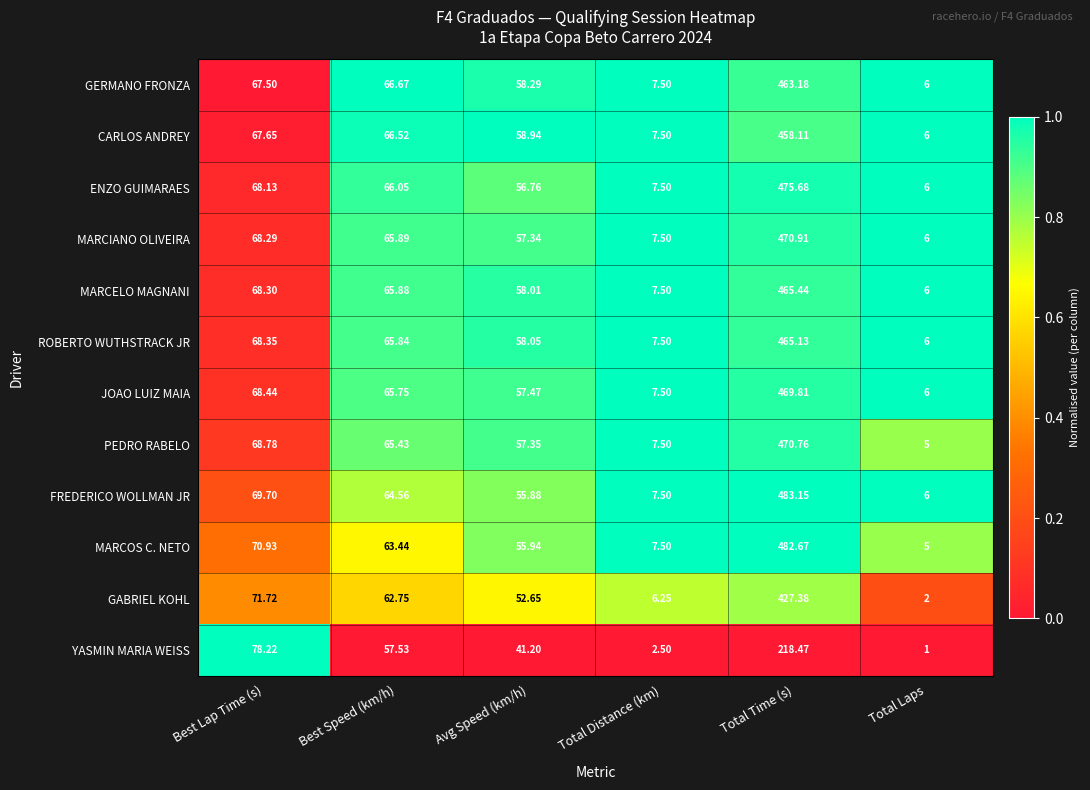

Which series has the largest total across all categories?

FREDERICO WOLLMAN JR